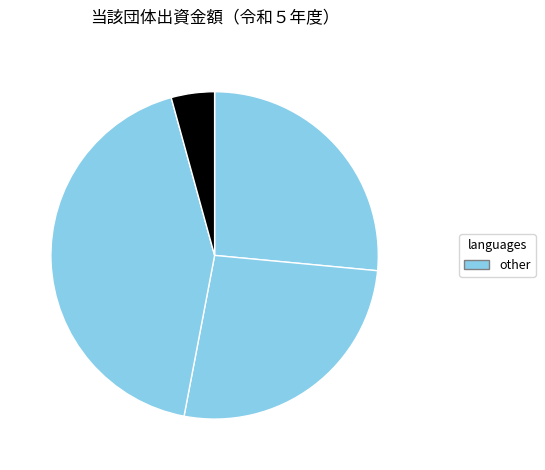

How many slices are in this pie chart?

4